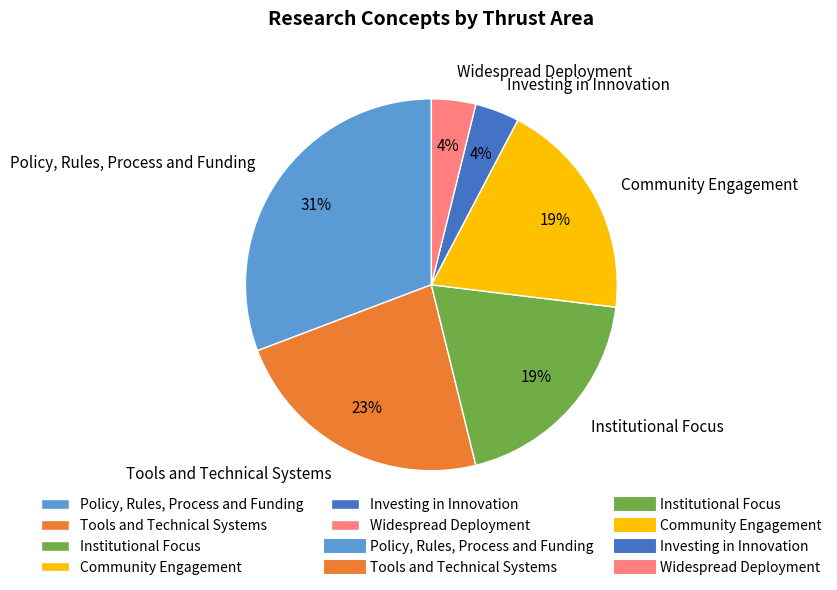

To the nearest percent, what portion does Community Engagement represent?

19%